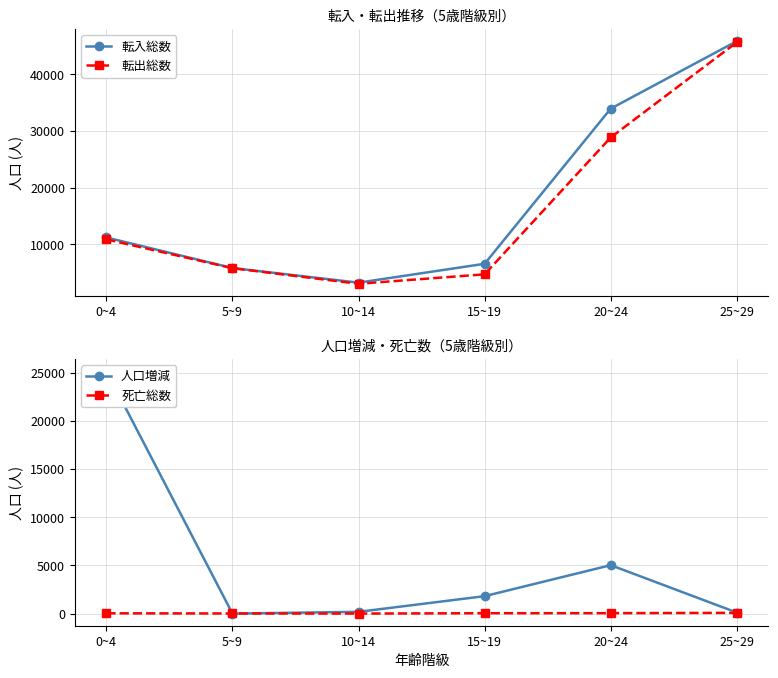

What position from the right is 20~24?

2